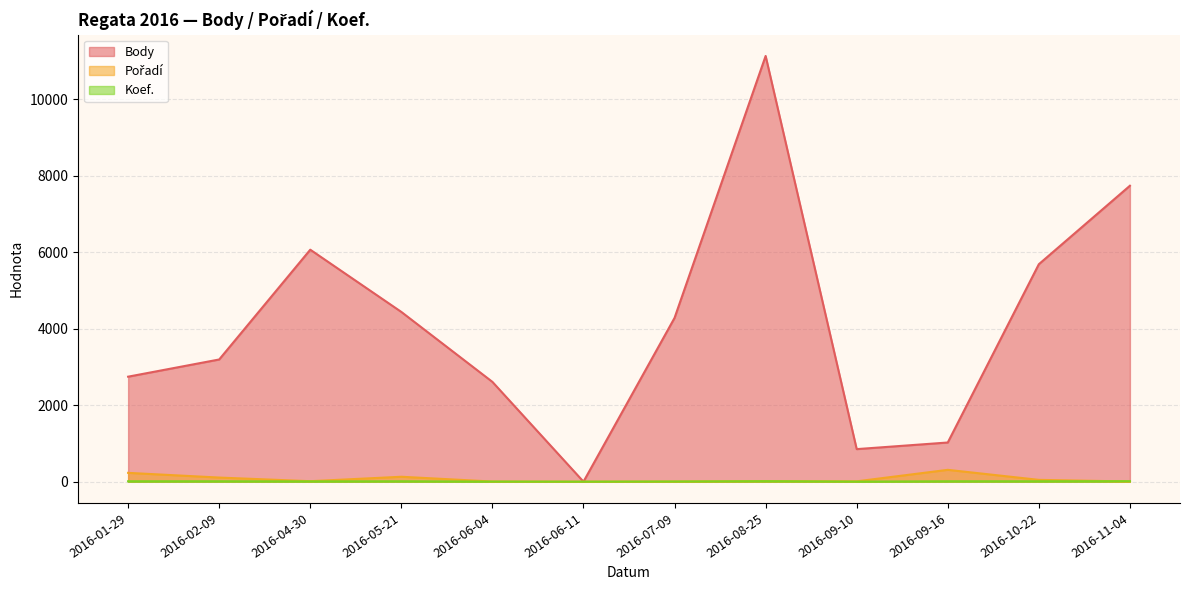

Where do Koef. and Pořadí first cross each other?

2016-07-09 and 2016-08-25